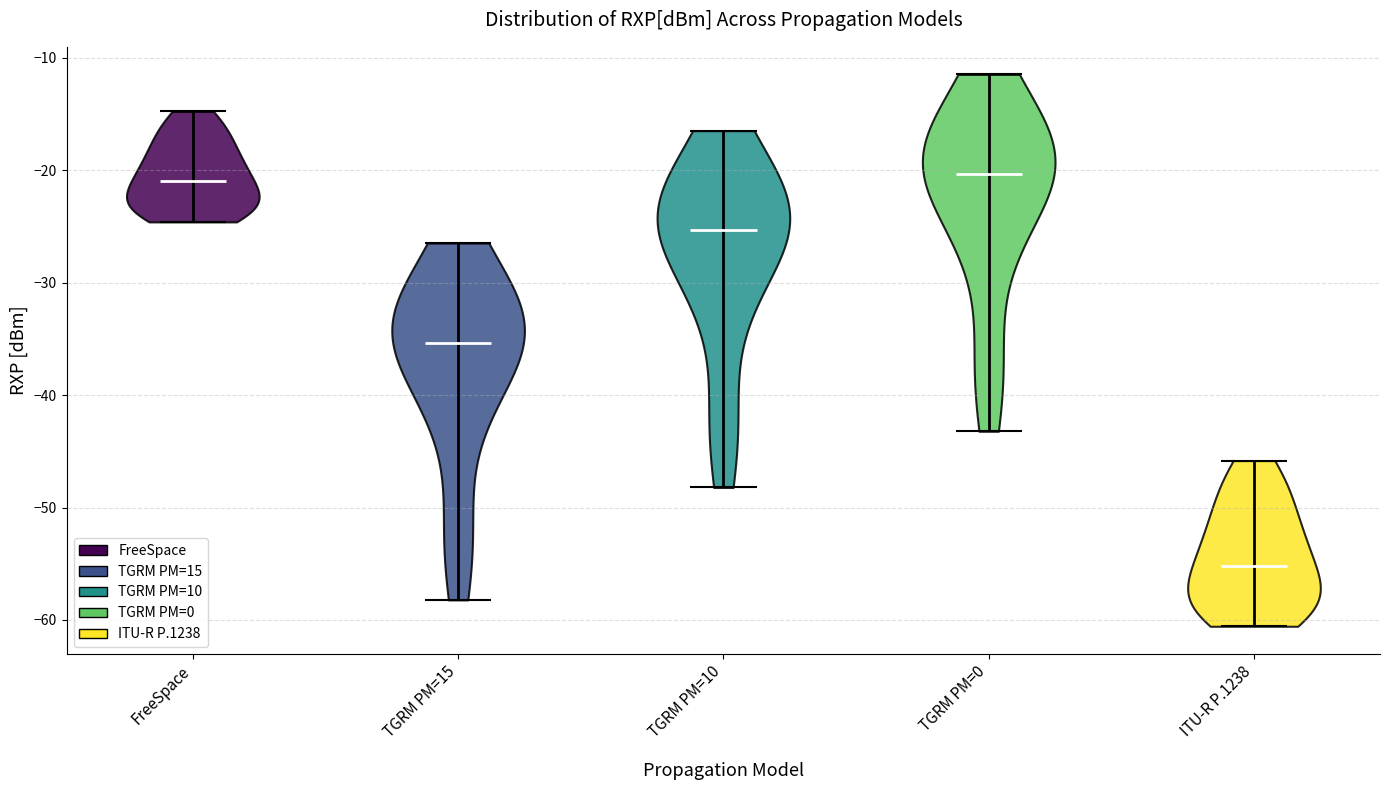

Reading left to right, read every violin against the y-axis: where its median line is, and the lowest and highest points it reaches. The values are not printed on the chart, so give them approximately, as read against the axis.

FreeSpace: median line -21, lowest point -25, highest point -15
TGRM PM=15: median line -35, lowest point -58, highest point -26
TGRM PM=10: median line -25, lowest point -48, highest point -16
TGRM PM=0: median line -20, lowest point -43, highest point -11
ITU-R P.1238: median line -55, lowest point -61, highest point -46